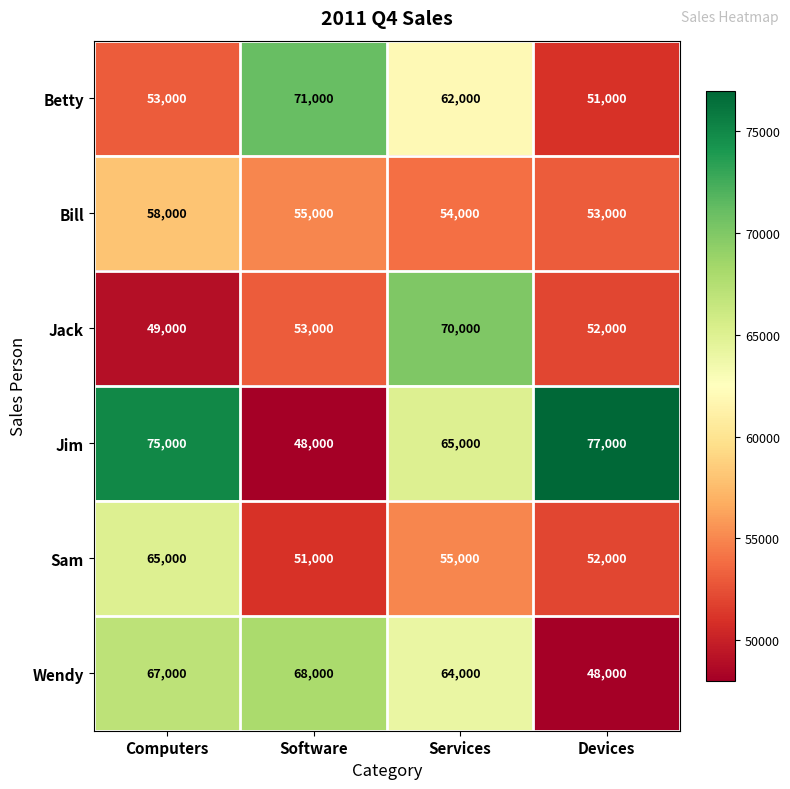

Which series has the largest total across all categories?

Jim